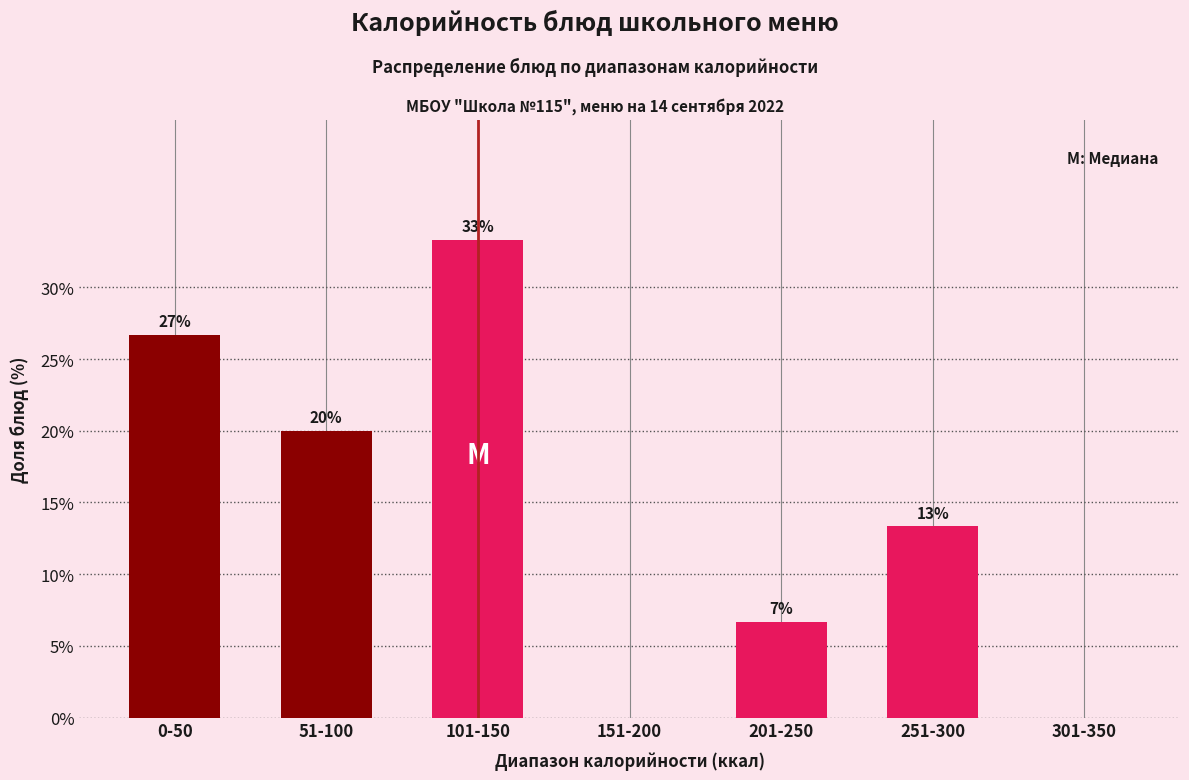

Are the bars horizontal?

No